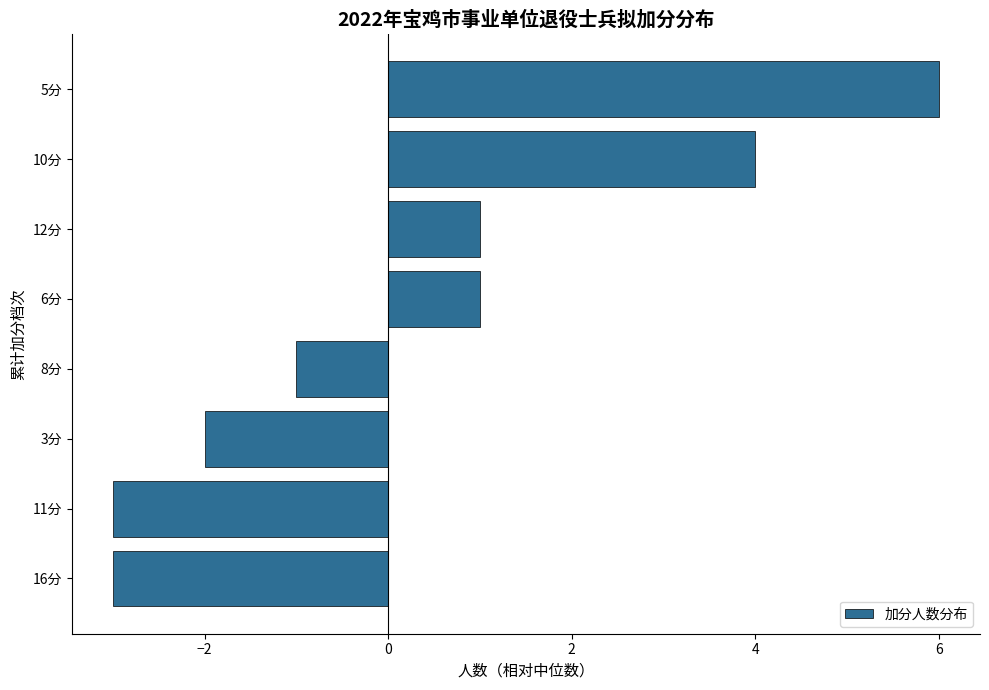

How many bars are there in total?

8